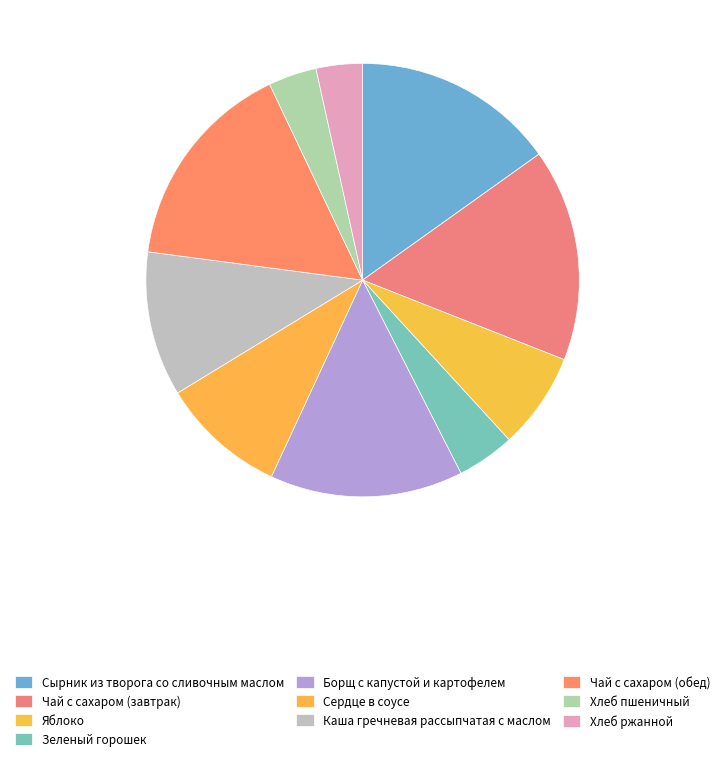

The Каша гречневая рассыпчатая с маслом slice represents 3% of the pie. True or false?

False